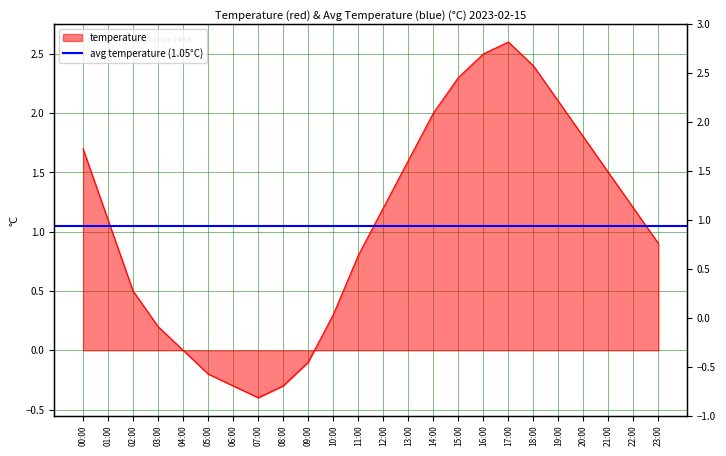

What is the difference between the maximum and minimum values?

3.0